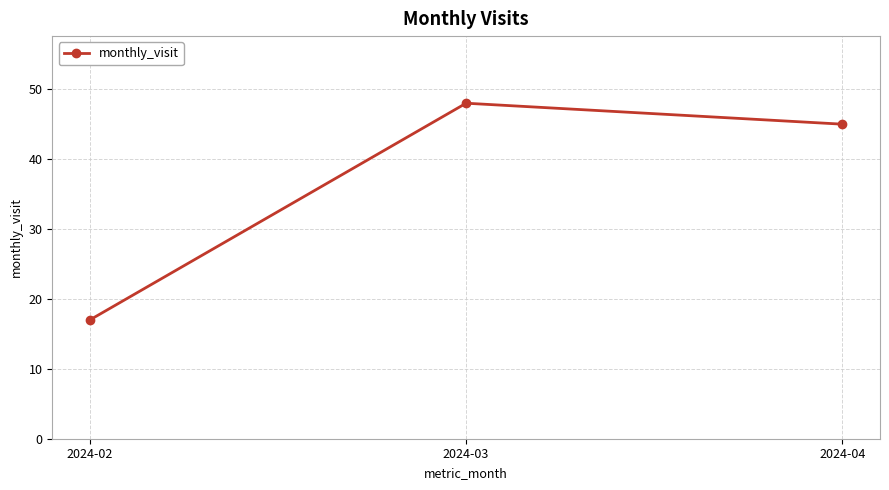

What is the change in value from 2024-02 to 2024-04?

+28